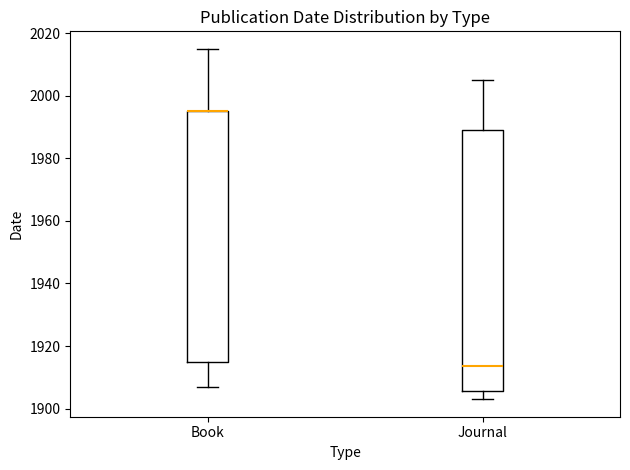

Where is the lower edge of the box for Book on the y-axis? The values are not printed on the chart, so give them approximately, as read against the axis.

1916